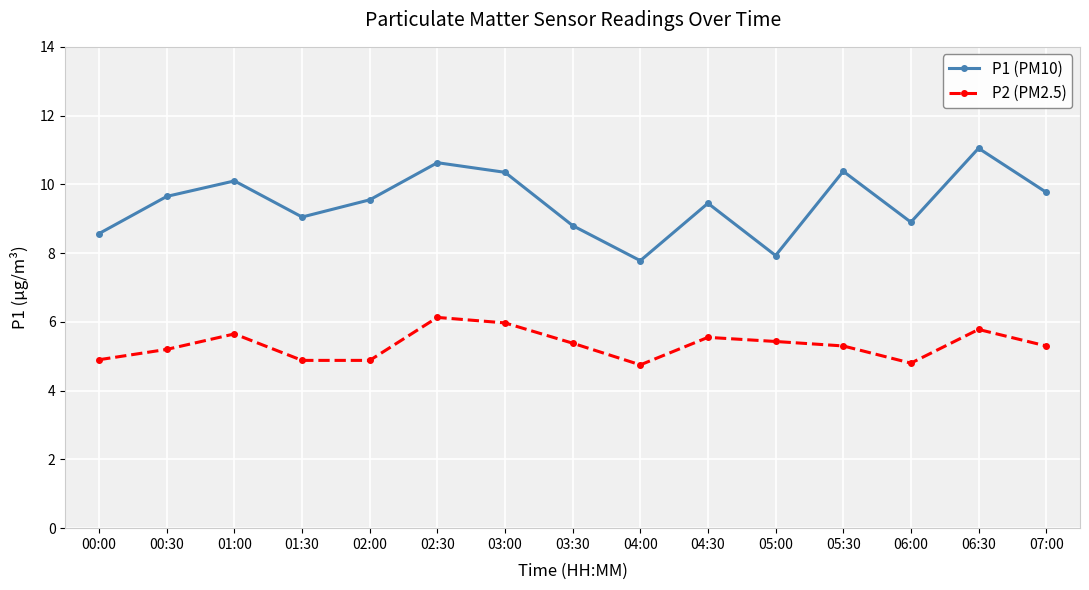

The P1 (PM10) series shows 8.6 at 00:00. True or false?

True